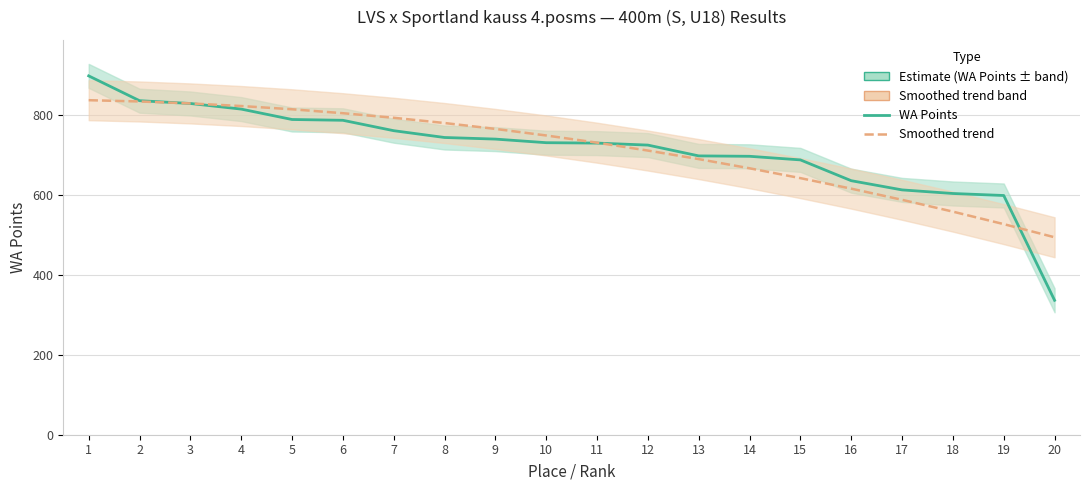

Reading left to right, extract all data points from this chart.

WA Points: 897.0	835.0	828.0	814.0	788.0	786.0	760.0	743.0	739.0	730.0	729.0	724.0	697.0	696.0	687.0	635.0	612.0	603.0	598.0	336.0
Smoothed trend: 836.2	833.0	828.2	821.7	813.5	803.7	792.3	779.2	764.4	748.0	730.0	710.3	689.0	666.0	641.4	615.1	587.2	557.6	526.4	493.6